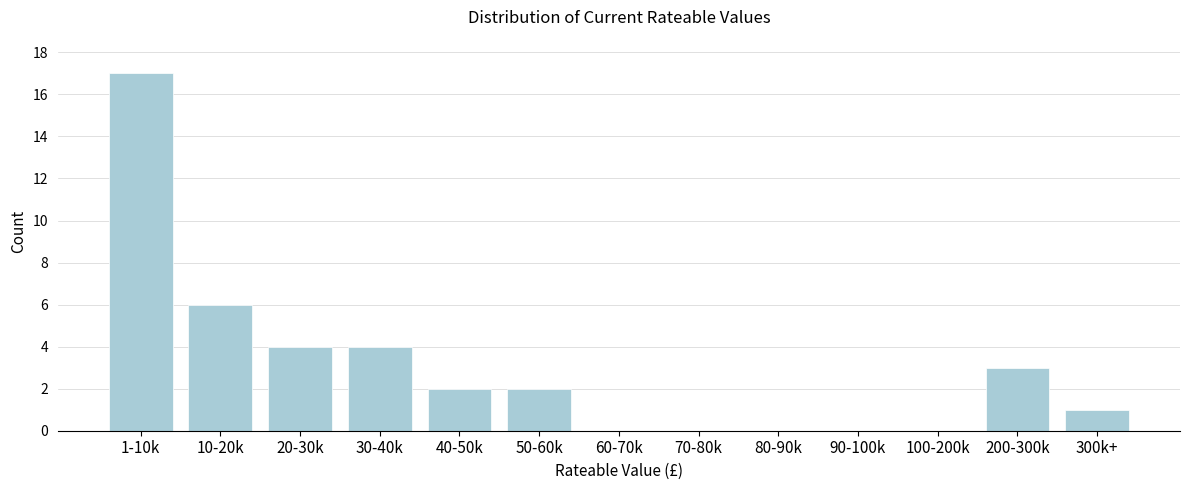

Reading right to left, transcribe all the data shown in this chart.

300k+=1	200-300k=3	100-200k=0	90-100k=0	80-90k=0	70-80k=0	60-70k=0	50-60k=2	40-50k=2	30-40k=4	20-30k=4	10-20k=6	1-10k=17